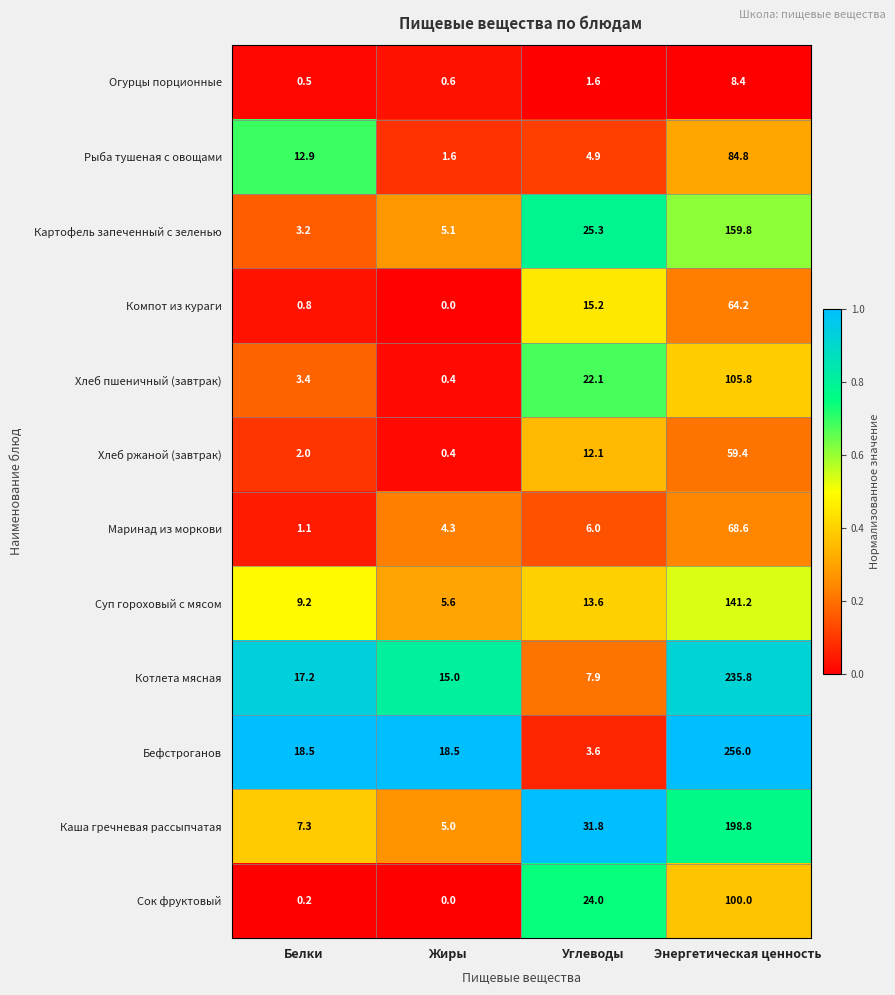

How many categories are shown in the chart?

4